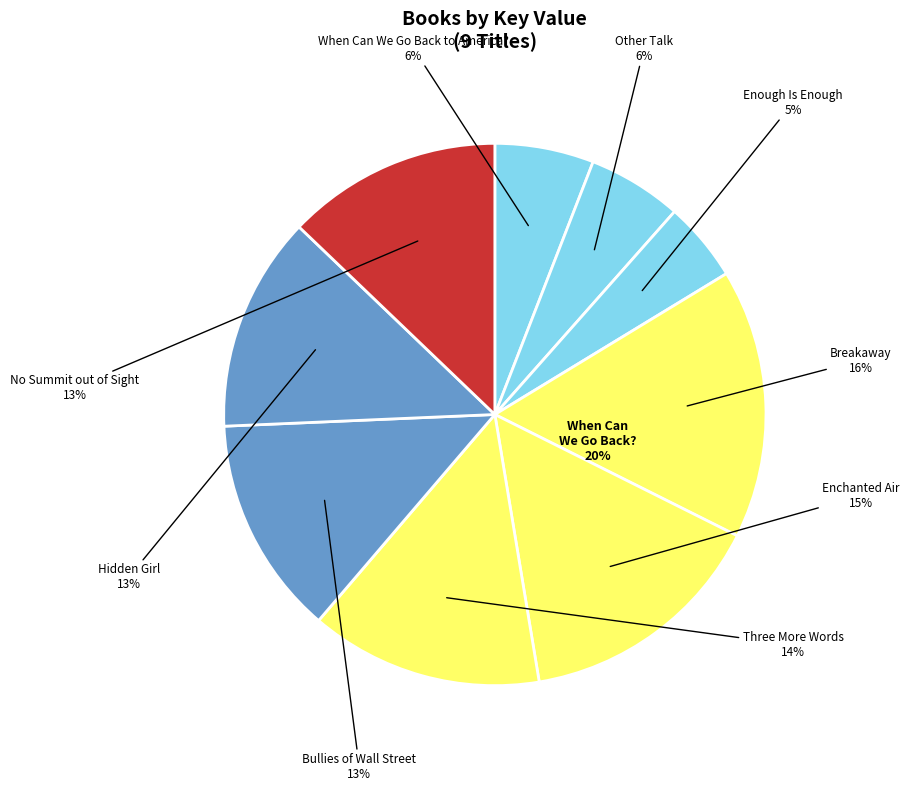

To the nearest percent, what is the average slice percentage?

11%